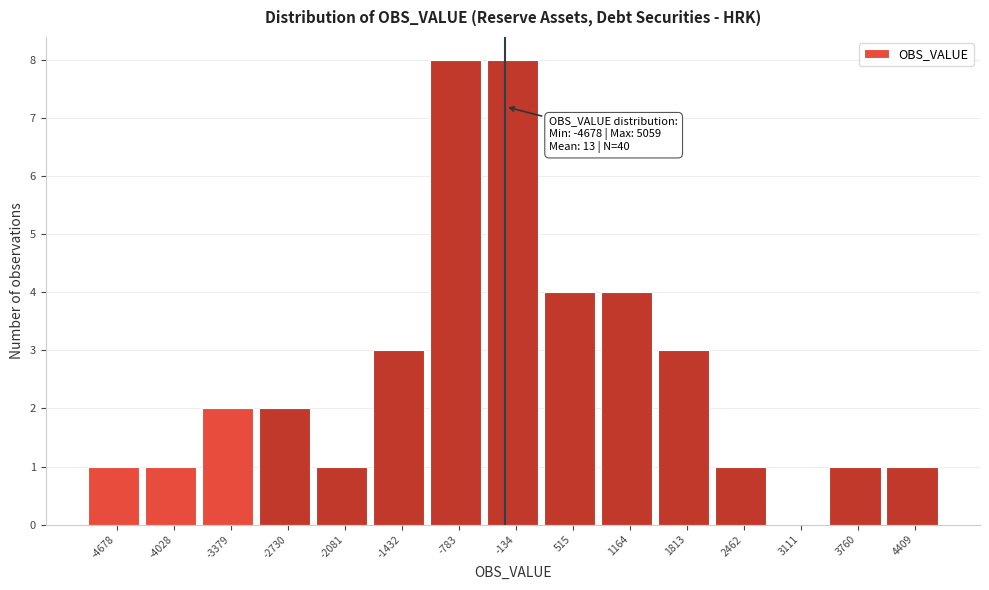

Reading left to right, transcribe all the data shown in this chart.

-4678=1	-4028=1	-3379=2	-2730=2	-2081=1	-1432=3	-783=8	-134=8	515=4	1164=4	1813=3	2462=1	3111=0	3760=1	4409=1